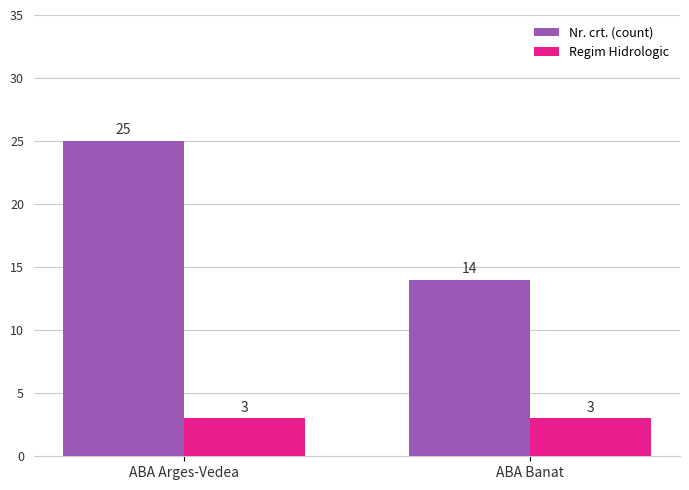

Where is Nr. crt. (count) nearest to the value 19?

ABA Banat